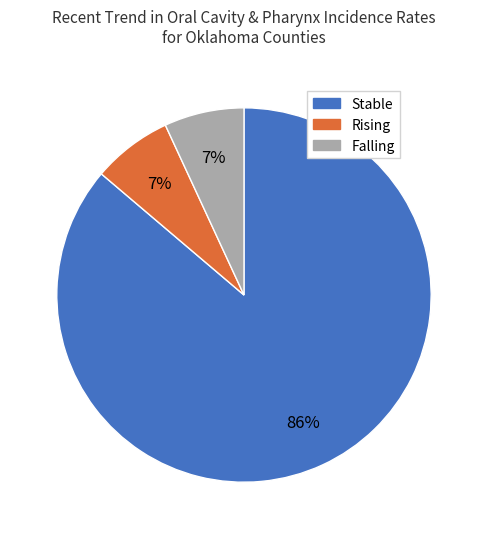

To the nearest percent, what is the difference between the largest and smallest slice percentages?

79%